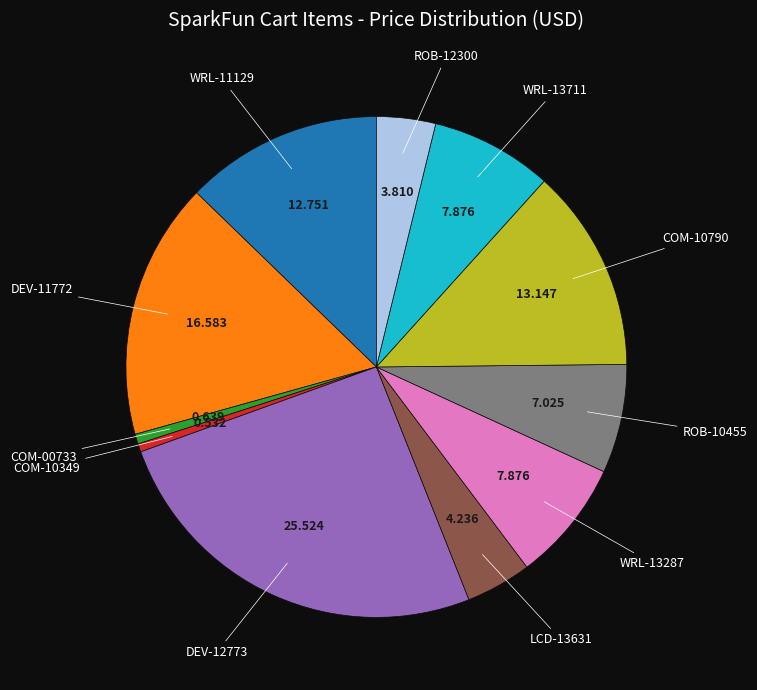

Is there any slice that represents more than half of the pie?

No